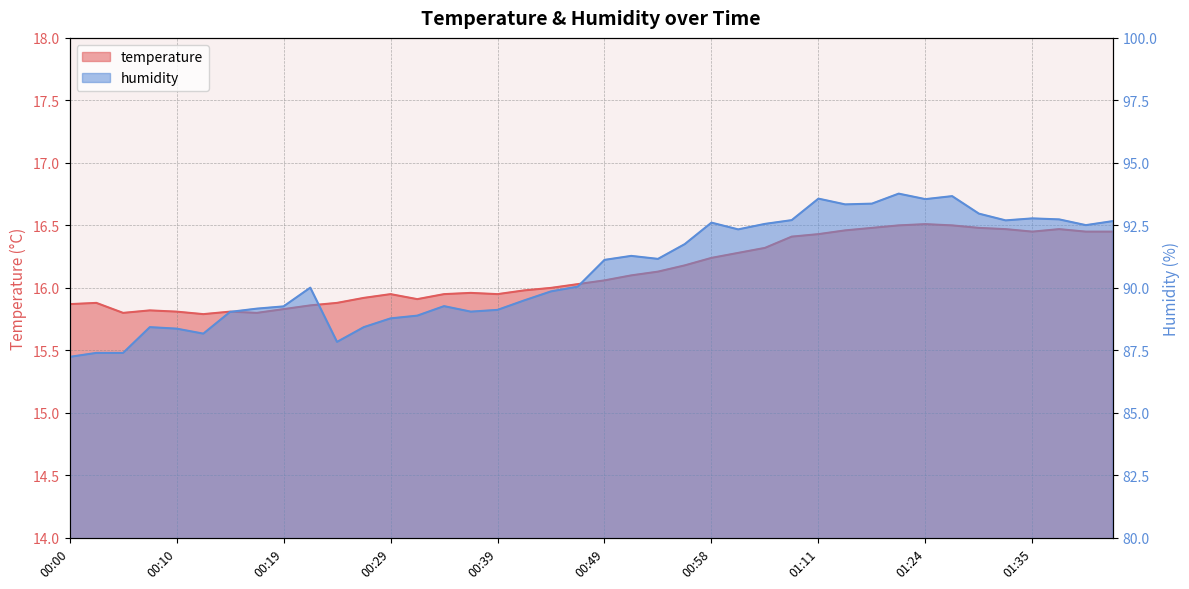

Where does the humidity series first go above 91?

00:49